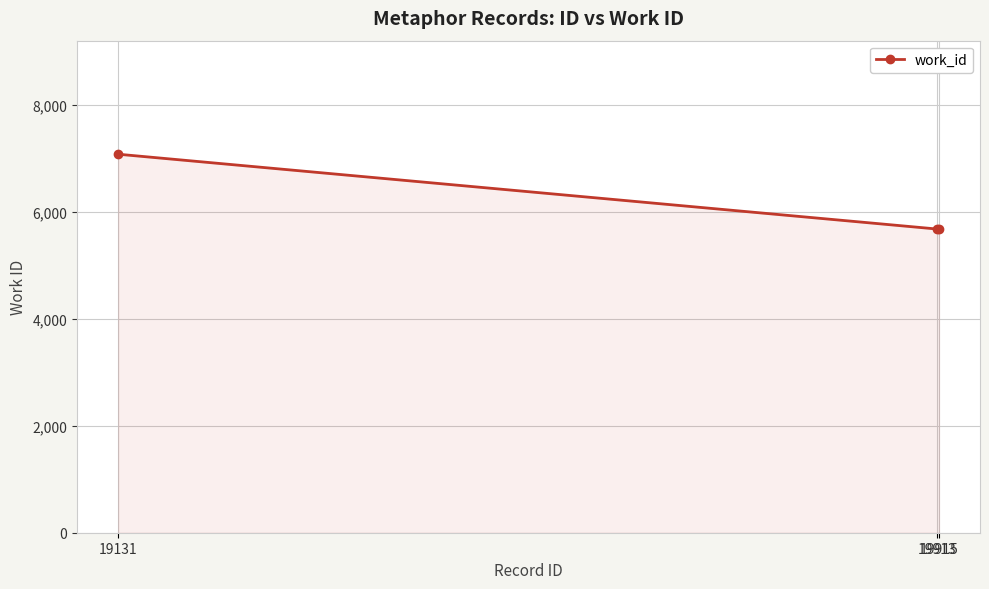

Between 19131 and 19915, which is larger?

19131